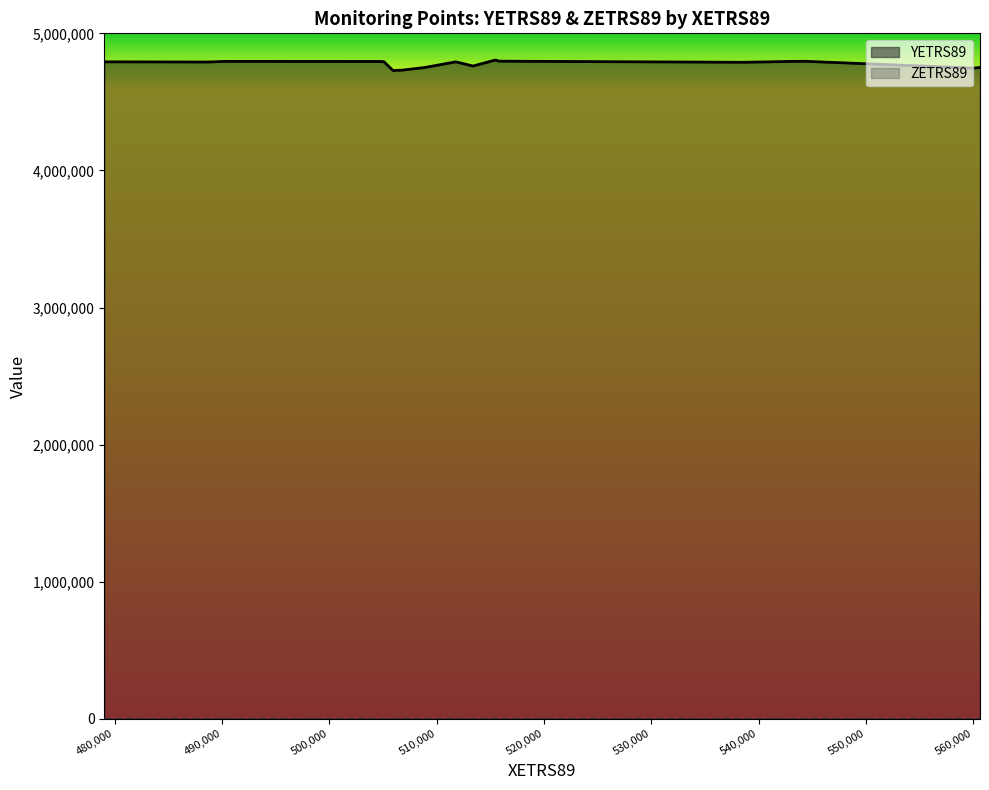

What is the label of the 7th point from the left?

544277